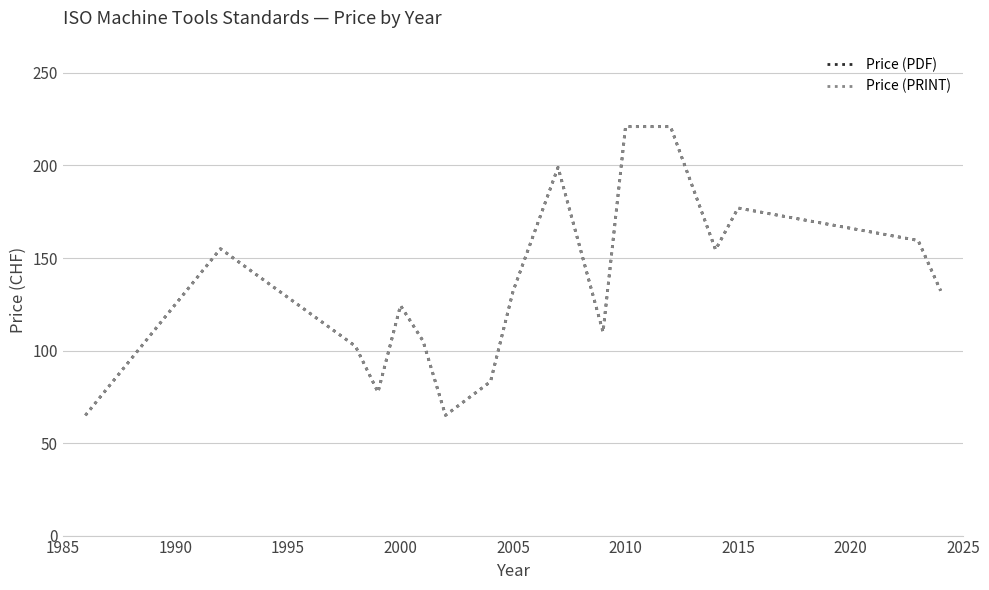

True or false: Price (PRINT) and Price (PDF) intersect in this chart.

False